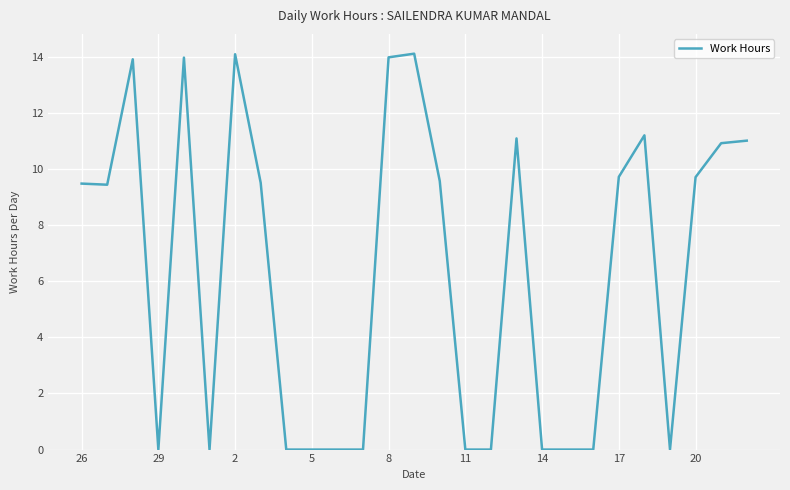

What is the difference between the maximum and minimum values?

14.1